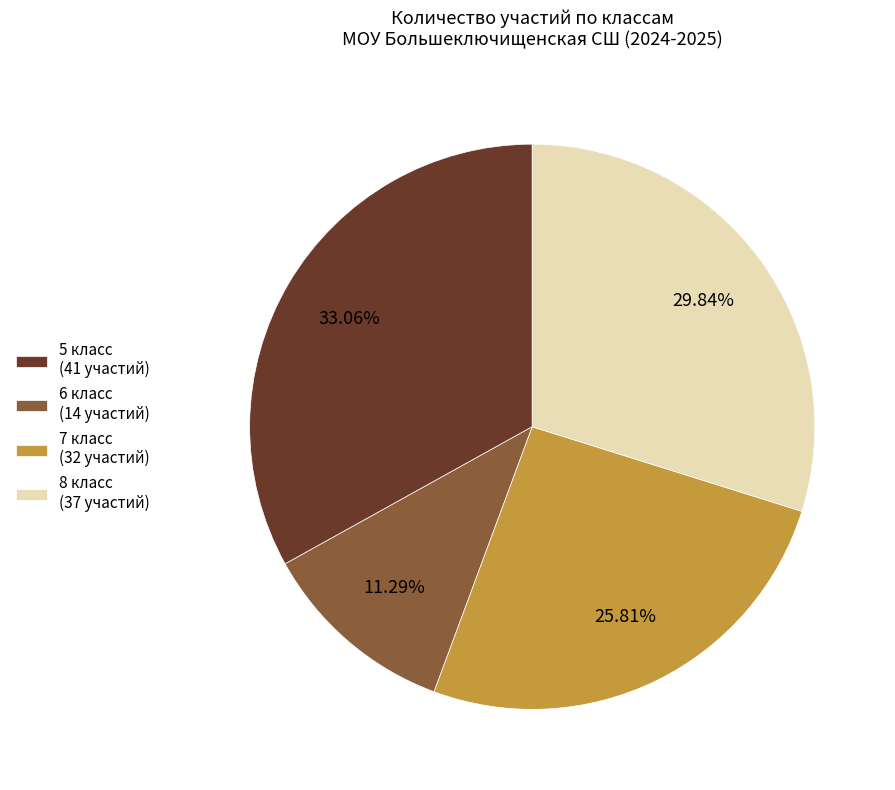

Is 5 класс (41 участий) the majority of the pie?

No